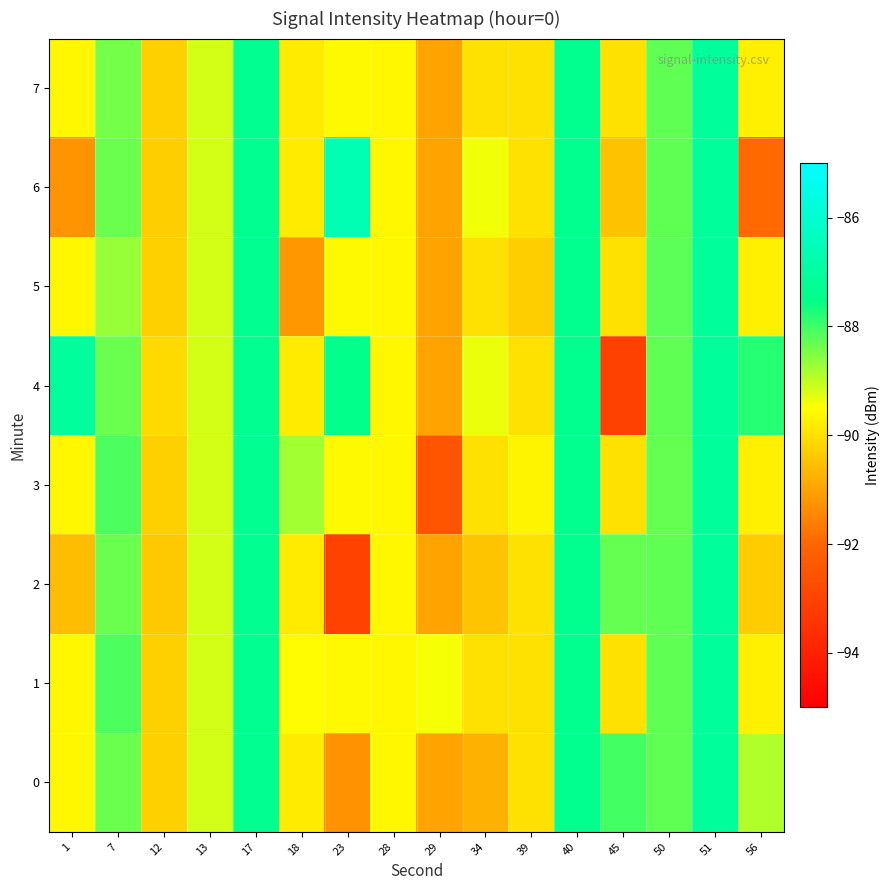

Which has a higher value, 7 or 45?

45